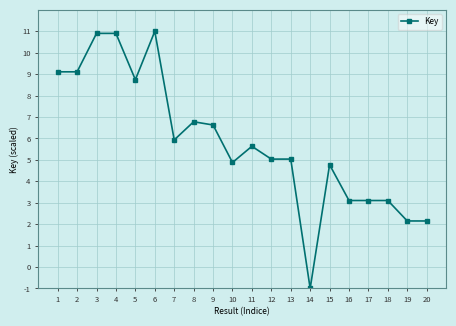

How many lines are shown in the chart?

1